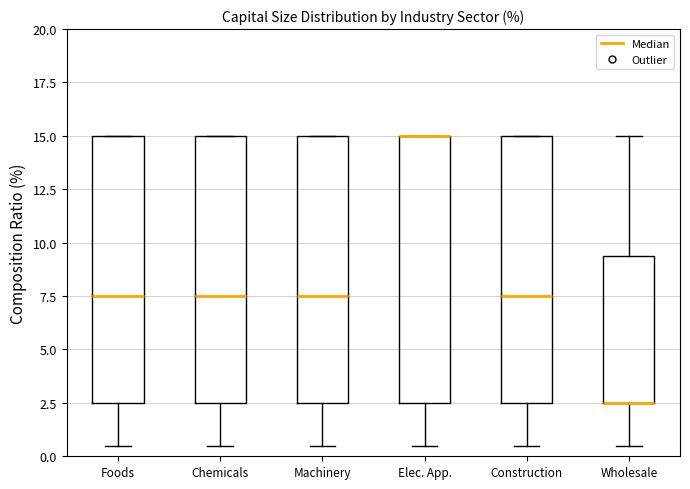

Where is the lower edge of the box for Elec. App. on the y-axis? The values are not printed on the chart, so give them approximately, as read against the axis.

2.5